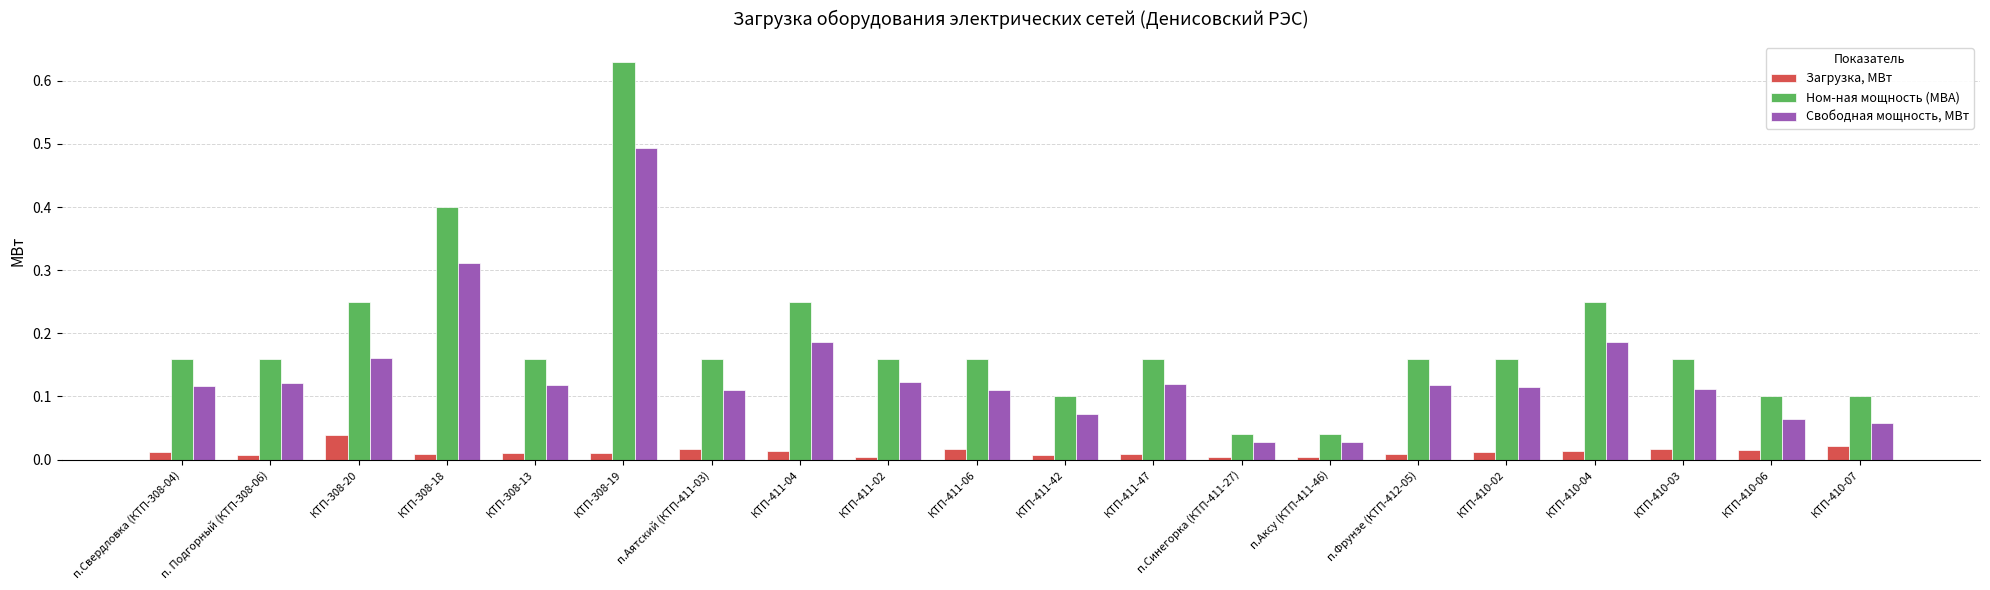

What is the sum of all Ном-ная мощность (МВА) values?

3.8